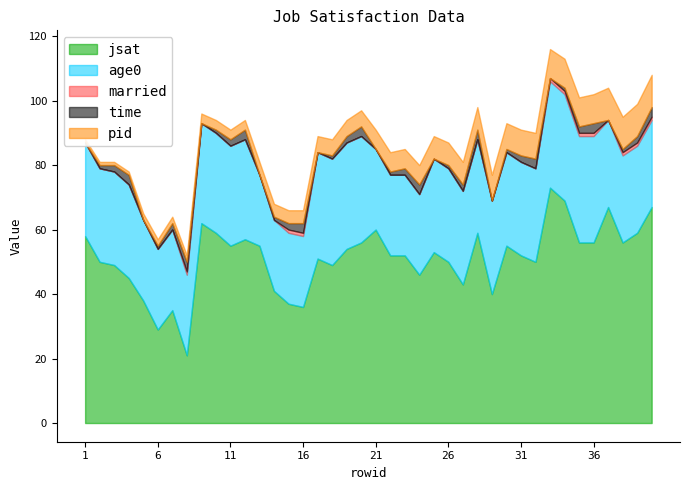

At which label does pid reach its minimum?

1